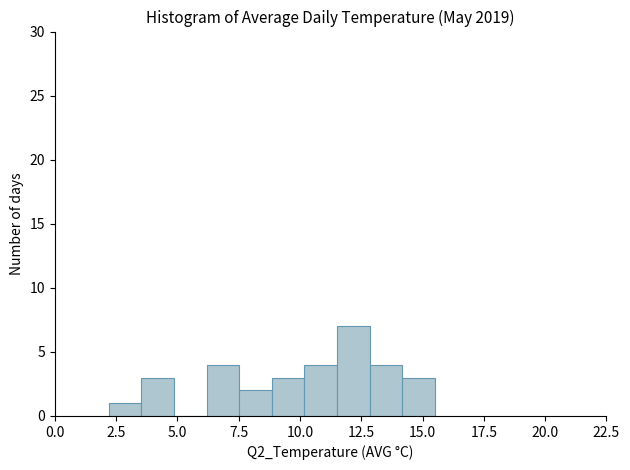

Around what value on the x-axis is the tallest bar? Give the approximate position of its centre, as read against the axis.

12.0